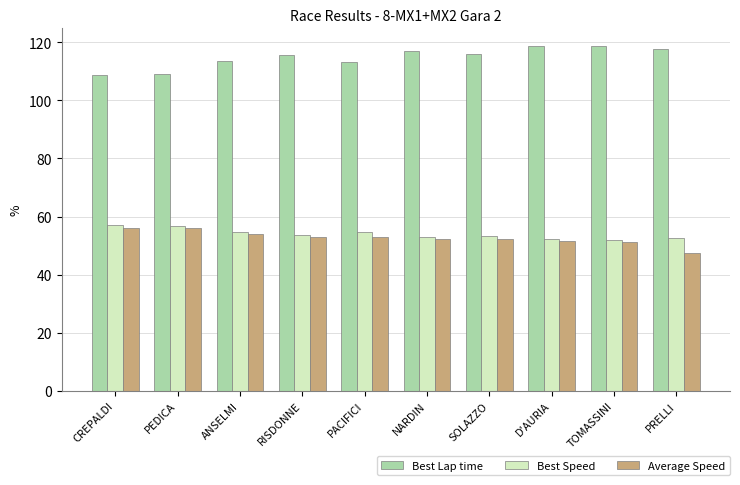

What is the difference between the highest and lowest values at D'AURIA?

67.2